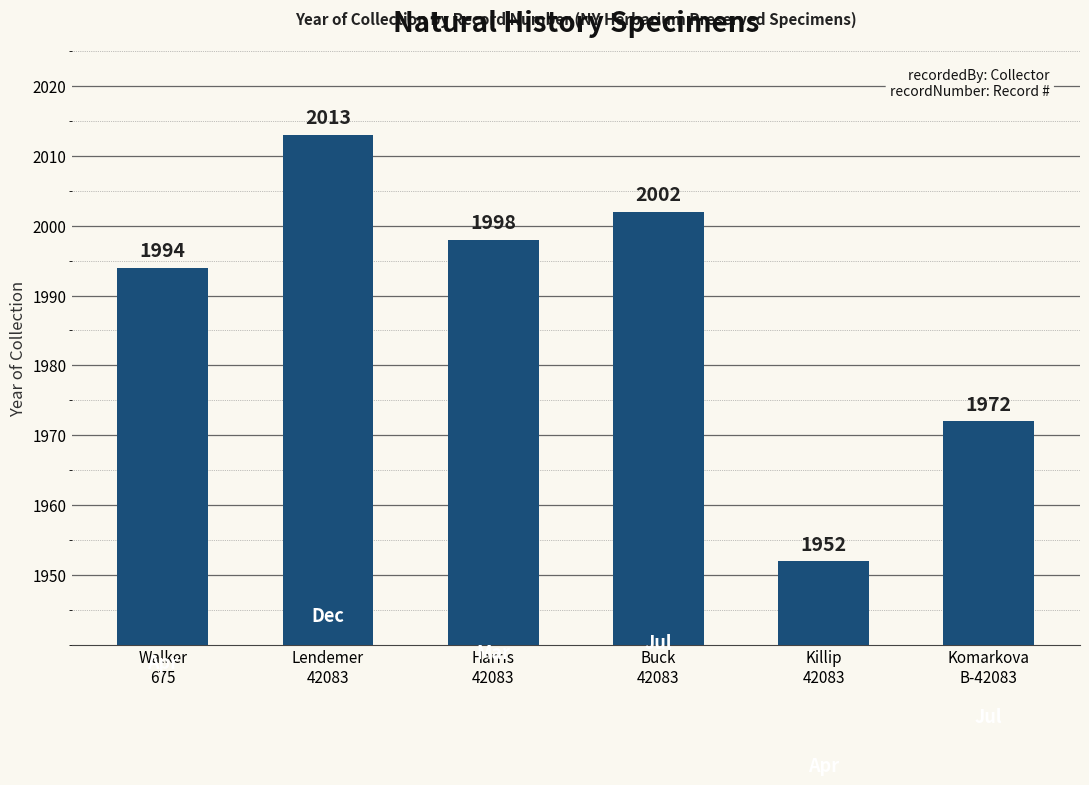

Rank the categories by value from highest to lowest.

Lendemer
42083, Buck
42083, Harris
42083, Walker
675, Komarkova
B-42083, Killip
42083